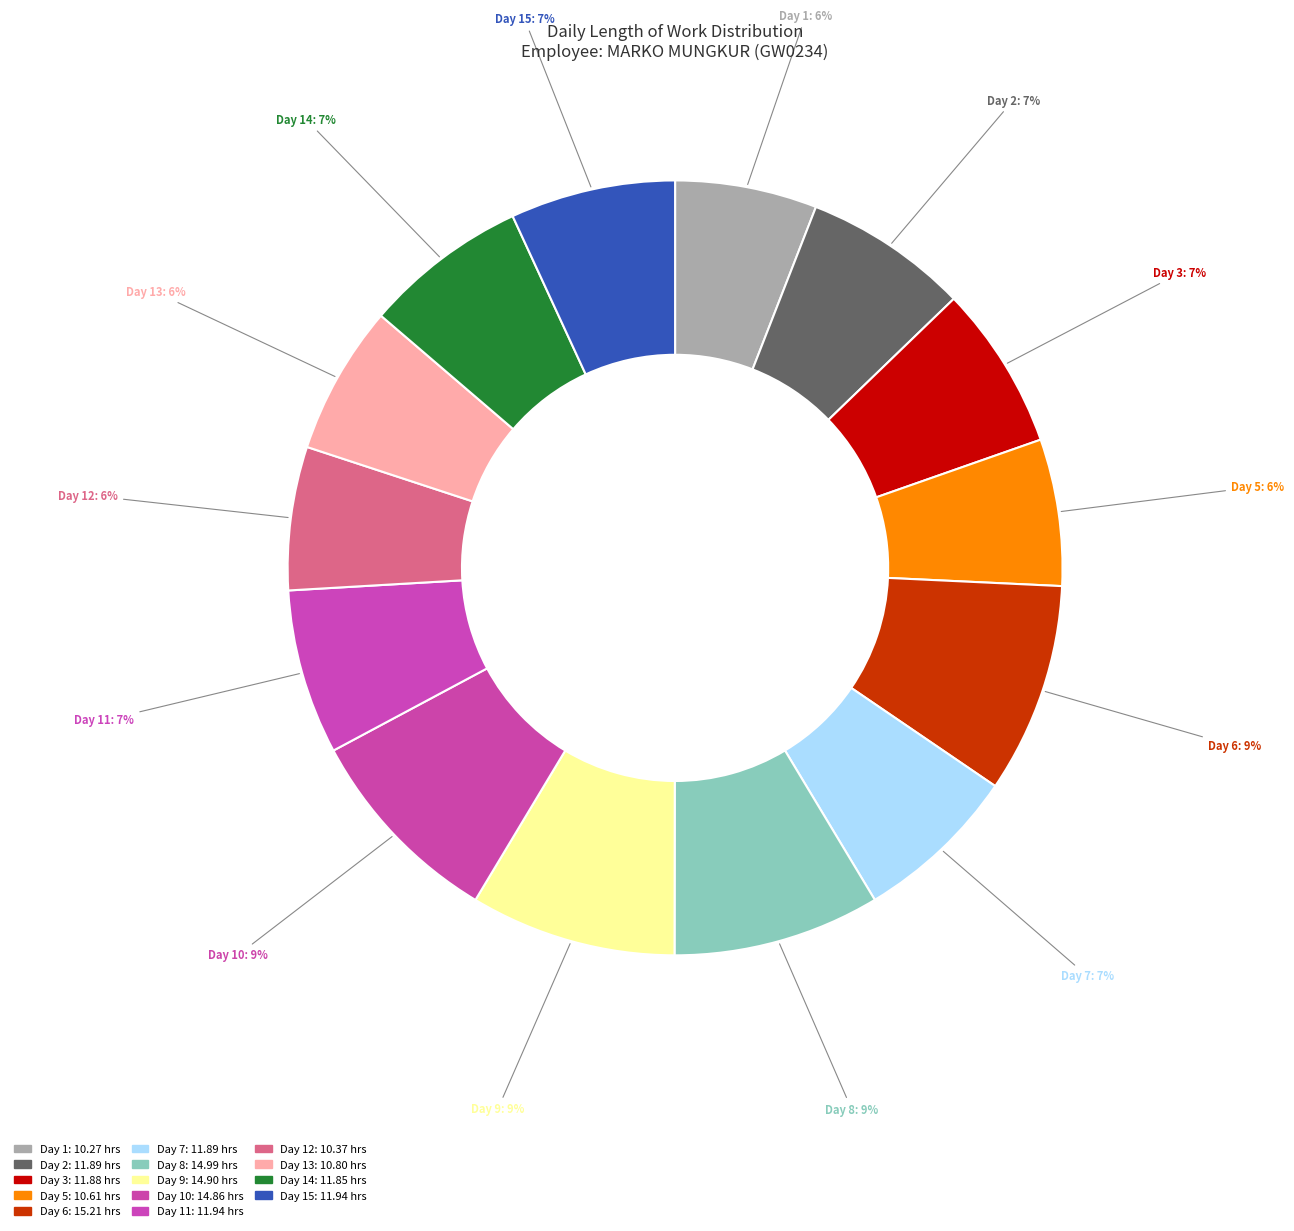

How many slices are in this pie chart?

14